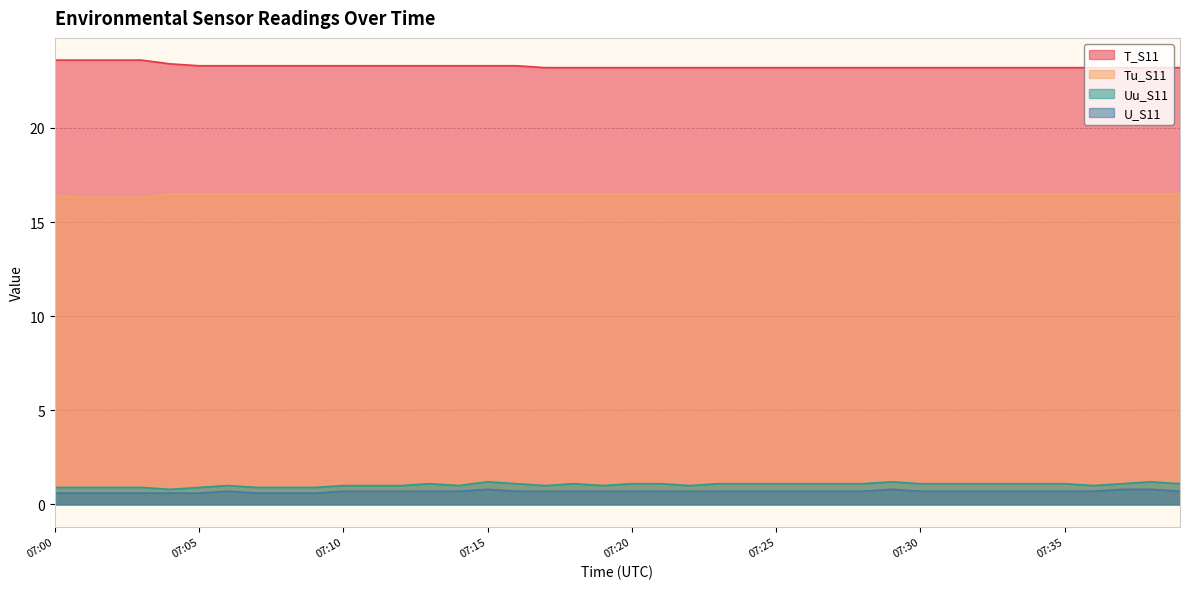

Is it true that Uu_S11 equals 1.8 at 07:20?

False